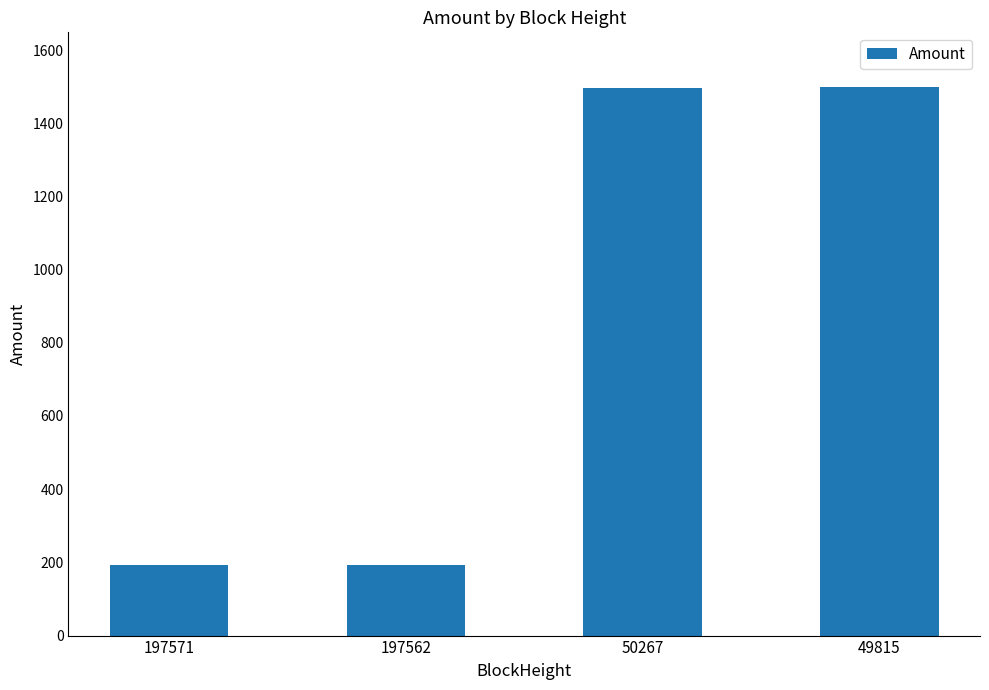

Are the bars grouped side by side (vs. stacked)?

No